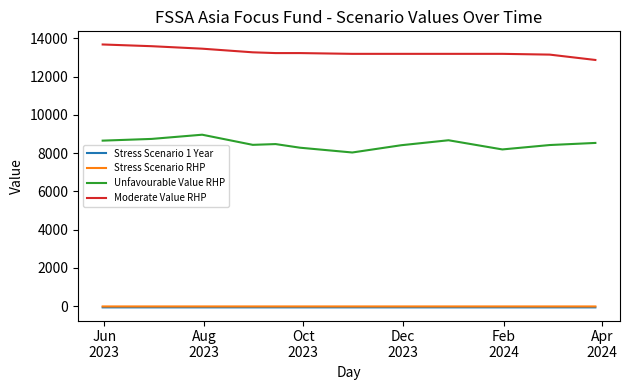

True or false: Stress Scenario 1 Year and Moderate Value RHP cross at least once.

False